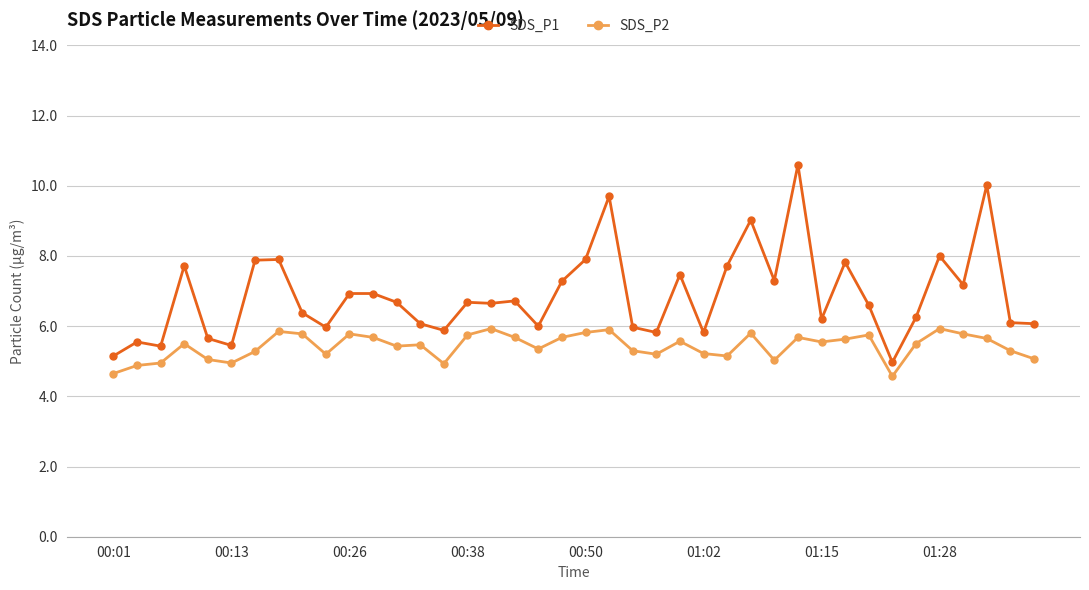

List the series in order of their peak value, highest first.

SDS_P1, SDS_P2